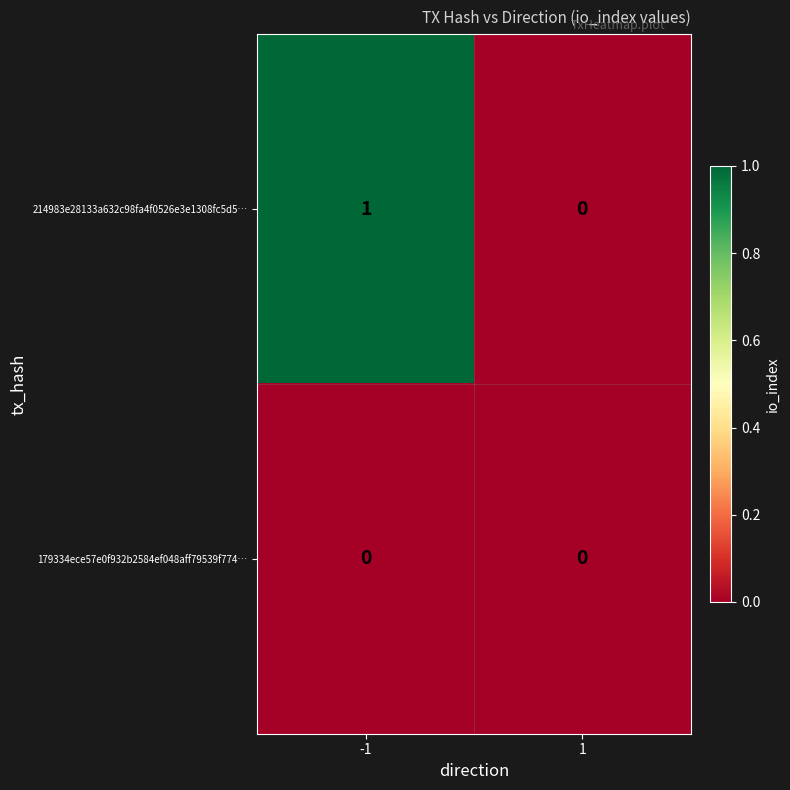

The 214983e28133a632c98fa4f0526e3e1308fc5d5… series shows 0 at 1. True or false?

True